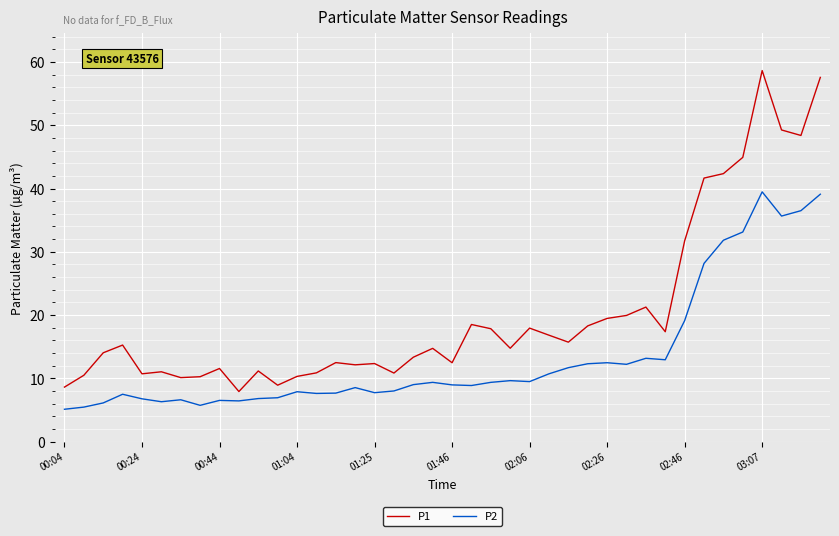

Which series has the largest range (max minus min)?

P1